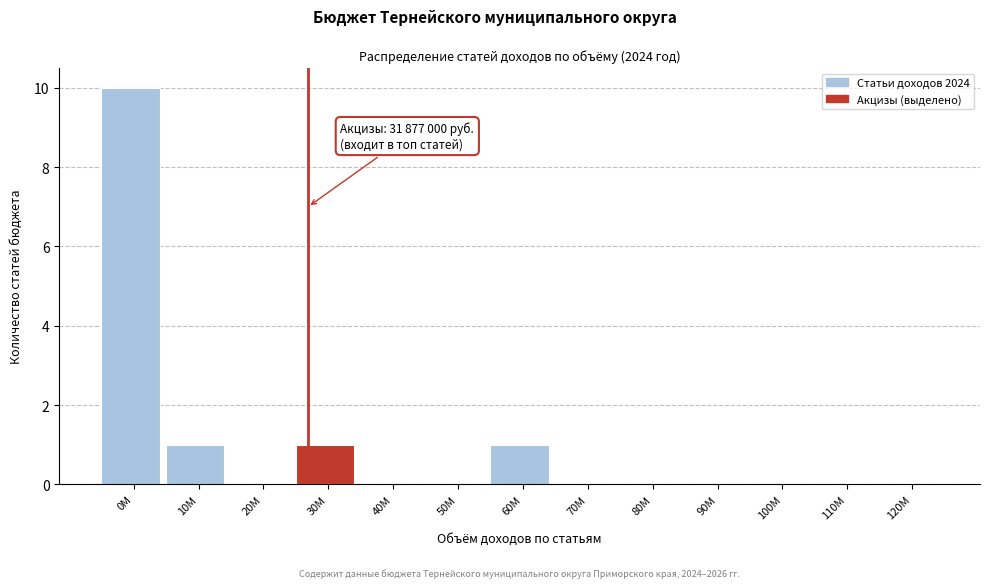

Reading left to right, transcribe all the data shown in this chart.

0M=10	10M=1	20M=0	30M=1	40M=0	50M=0	60M=1	70M=0	80M=0	90M=0	100M=0	110M=0	120M=0